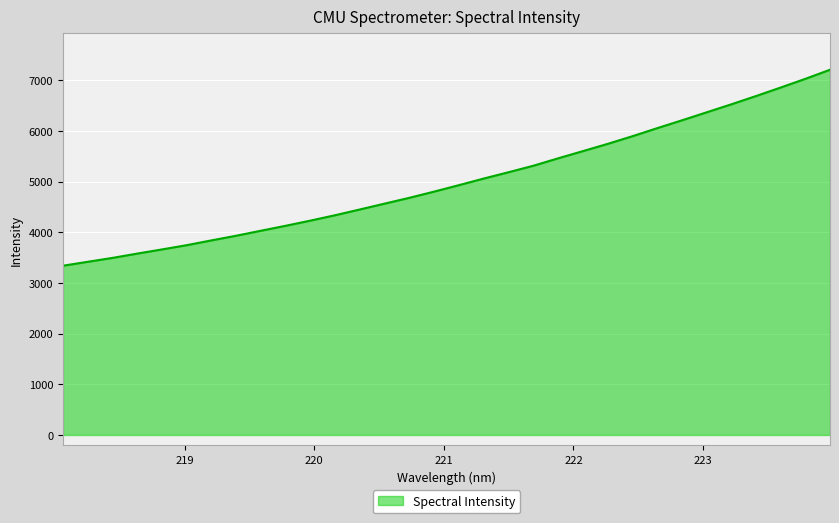

Count the number of values greater than 4929.

16